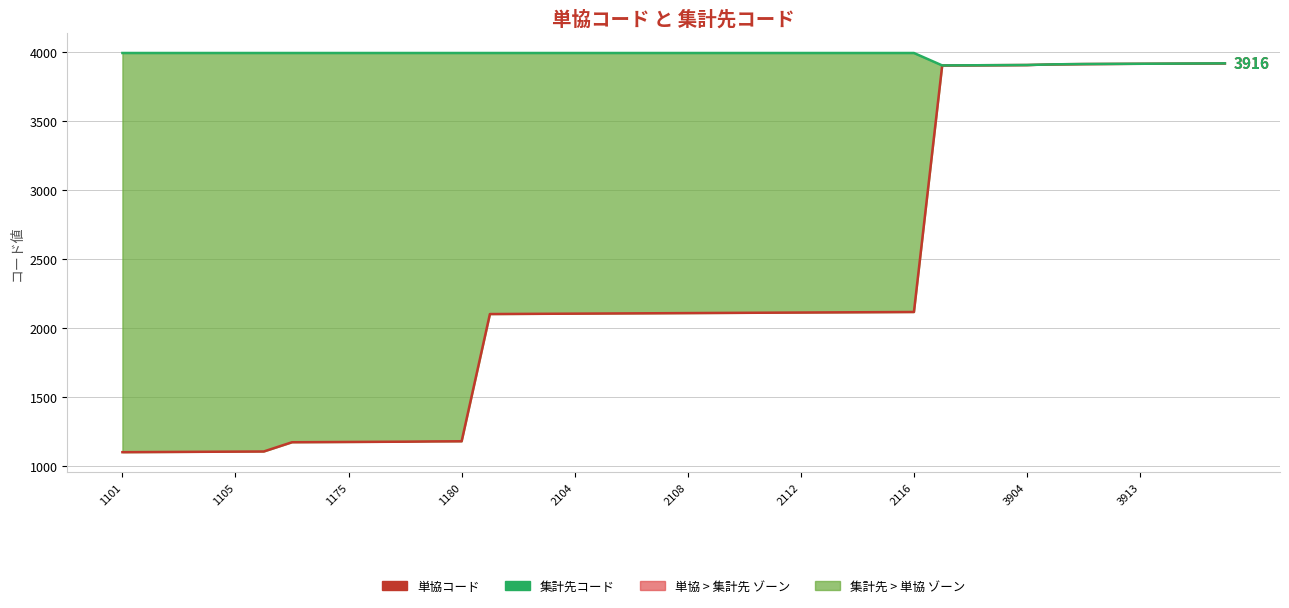

Does the chart have visible grid lines?

Yes